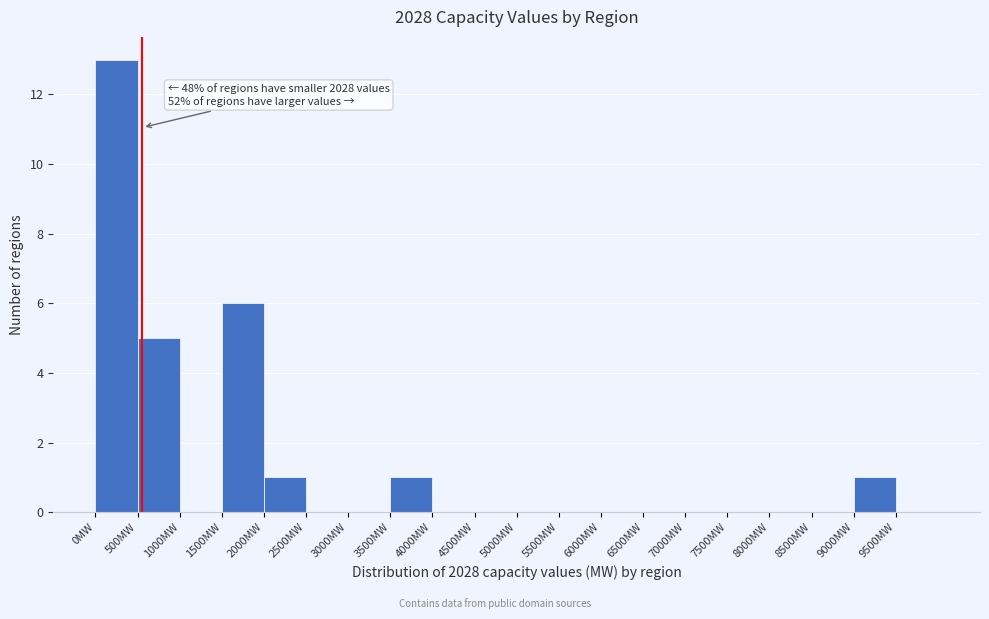

Which range on the x-axis has the tallest bar?

0 to 500